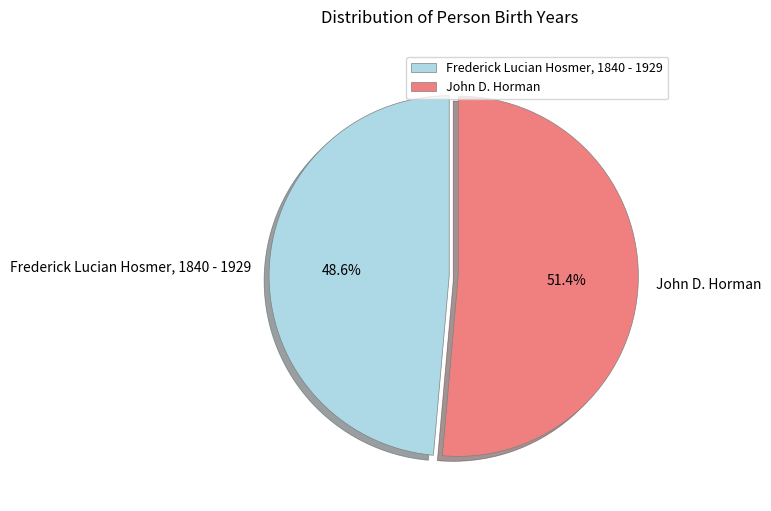

The John D. Horman slice represents 62% of the pie. True or false?

False